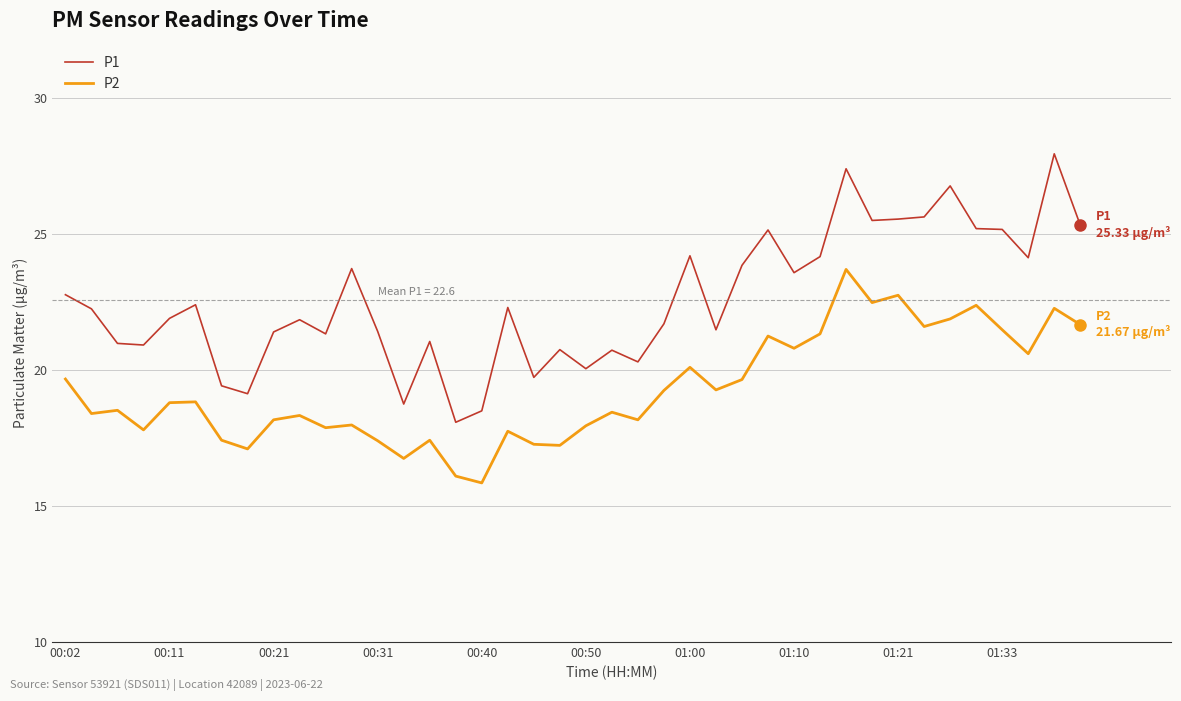

What is the highest value of the P2 series?

23.7